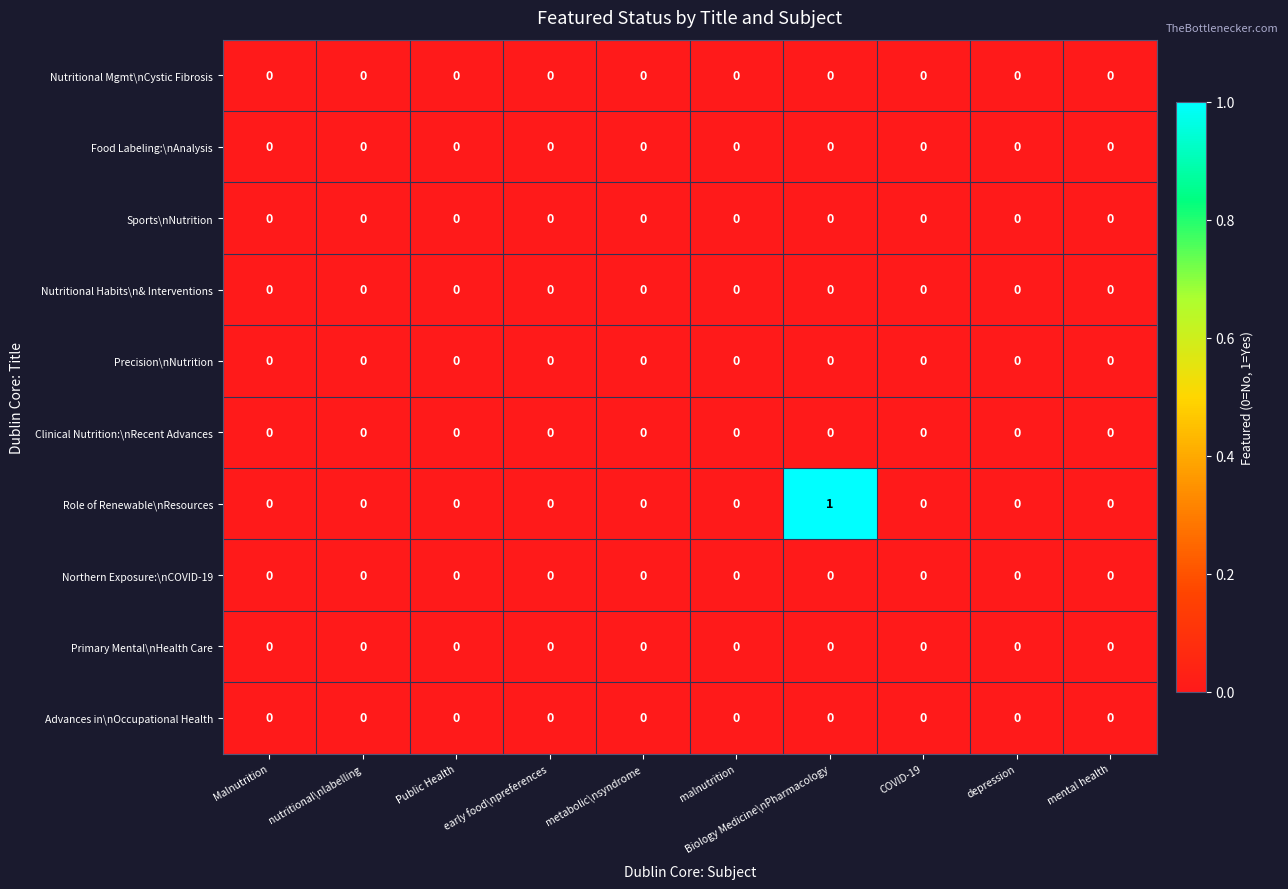

At which category does the chart reach its peak across all series?

Biology Medicine\nPharmacology